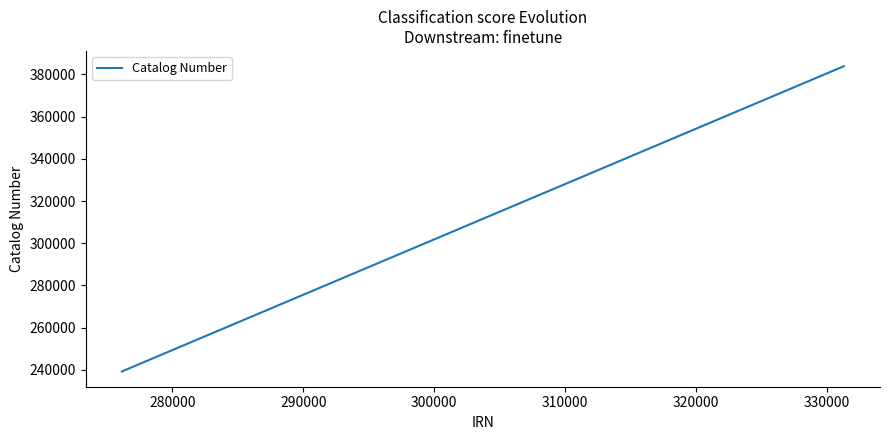

What is the difference between the maximum and minimum values?

144590